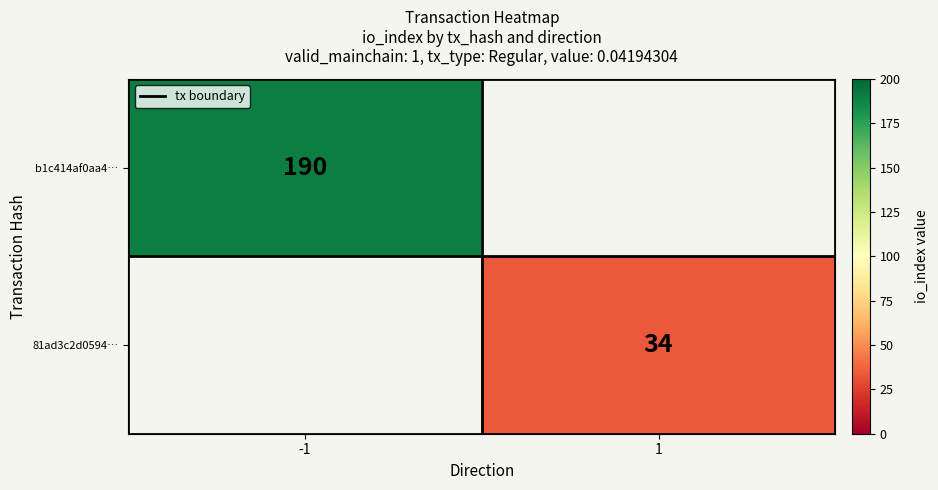

At how many categories does at least one series exceed 164?

1